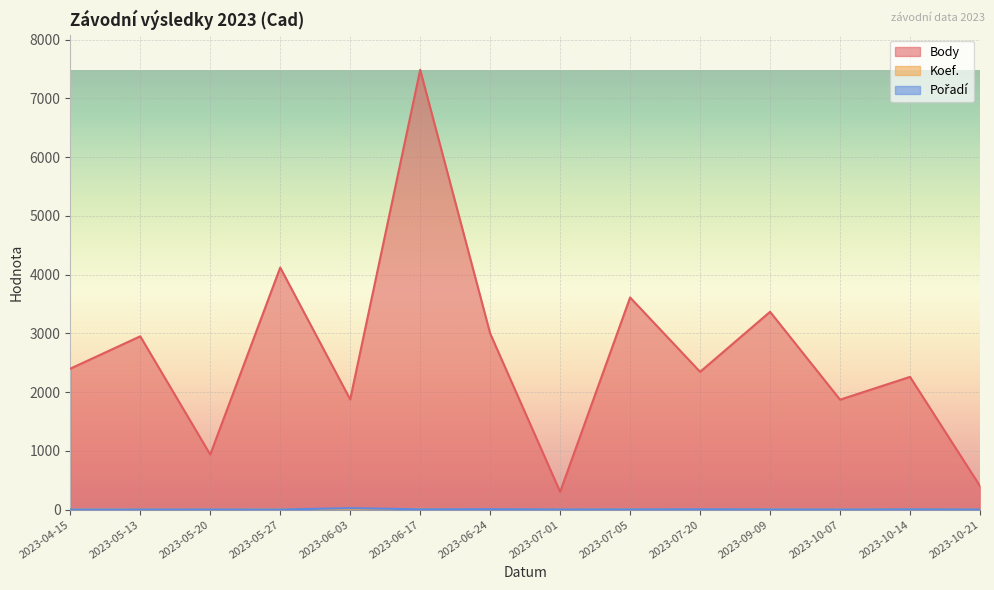

In Koef., how many points are higher than both neighbors (excluding endpoints)?

3